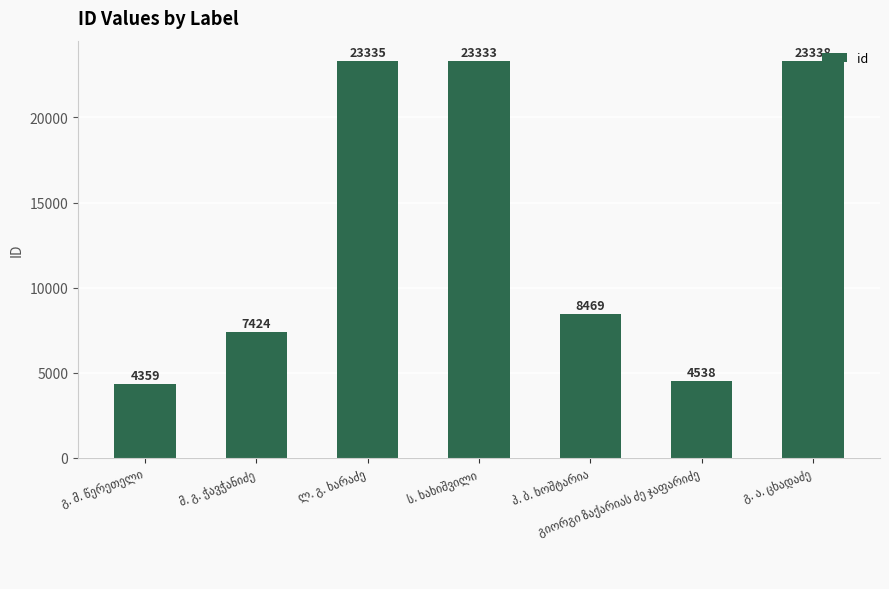

What is the value of the 2nd bar from the left?

7424